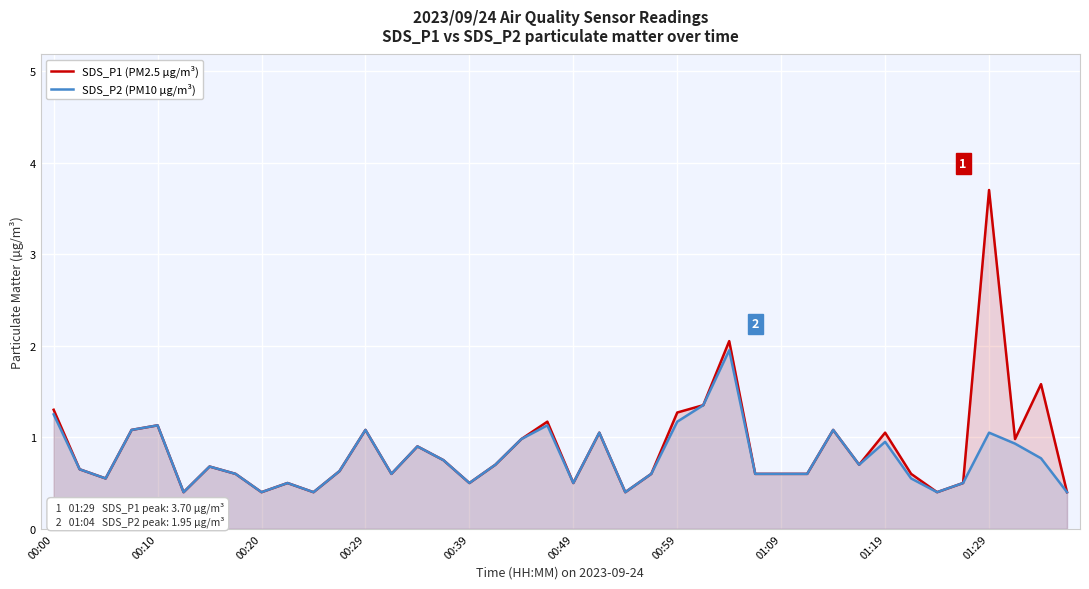

At which category is the sum across all series the highest?

01:29